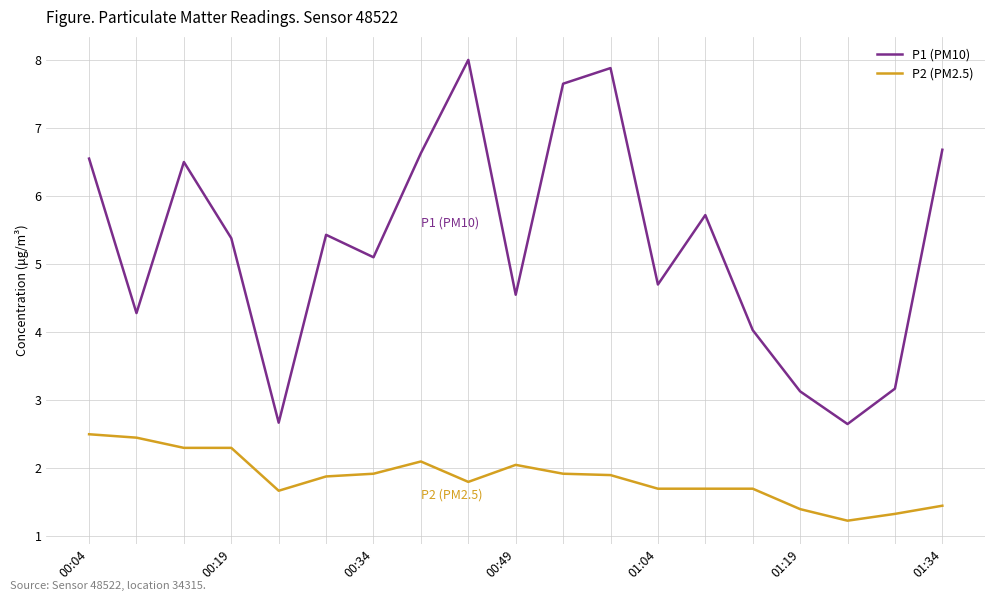

Which series has the widest spread of values?

P1 (PM10)